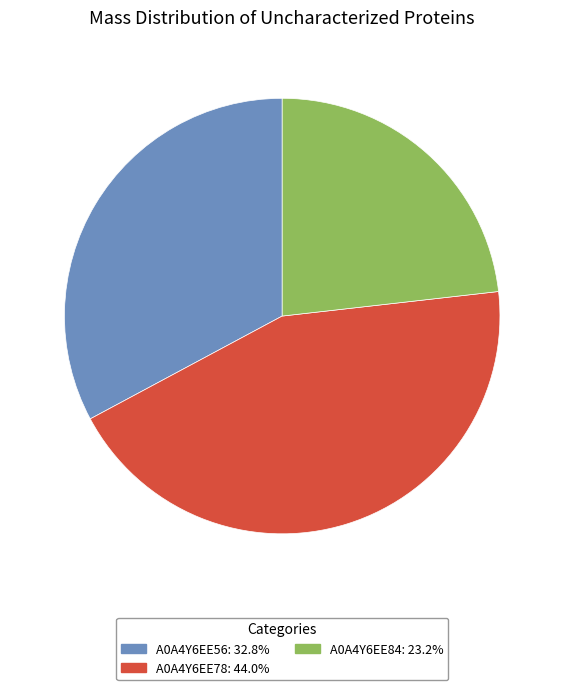

Is the sum of A0A4Y6EE56 and A0A4Y6EE84 greater than half?

Yes